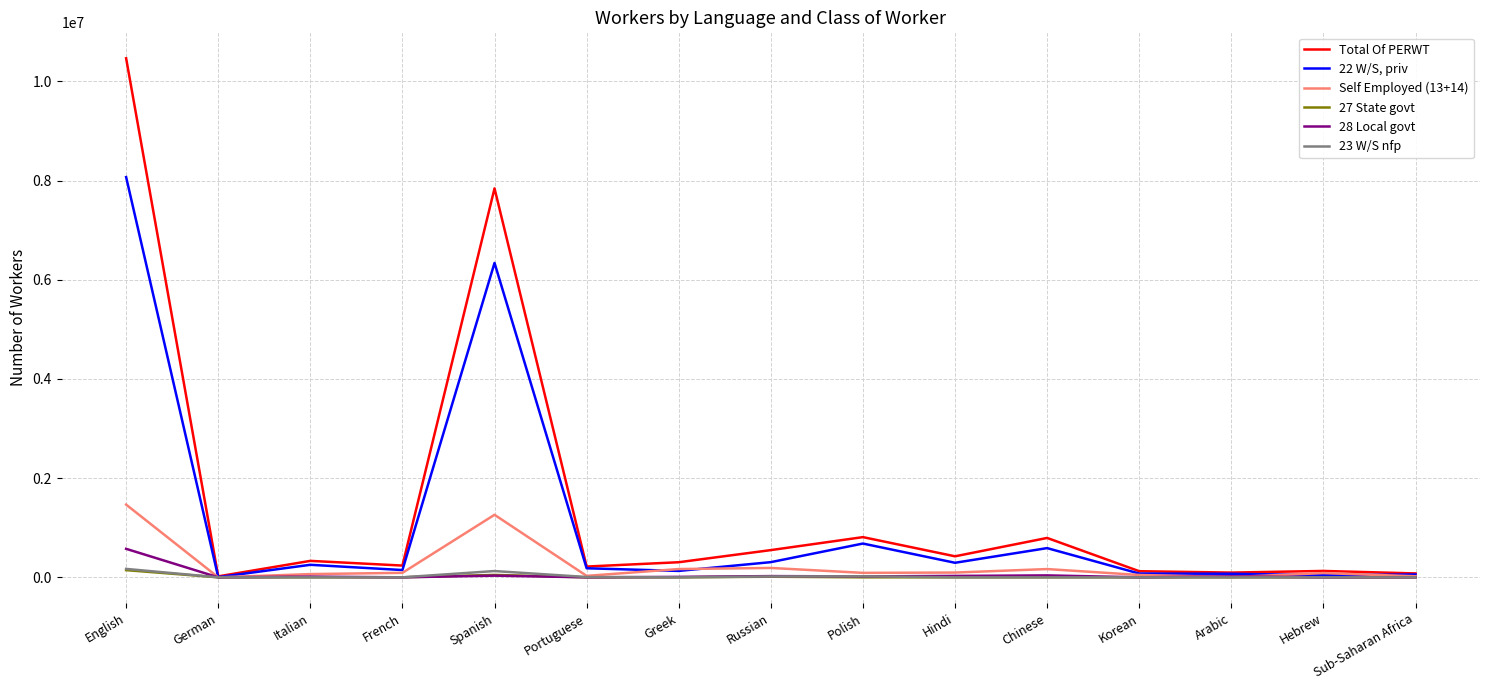

List the series in order of their peak value, lowest first.

27 State govt, 23 W/S nfp, 28 Local govt, Self Employed (13+14), 22 W/S, priv, Total Of PERWT